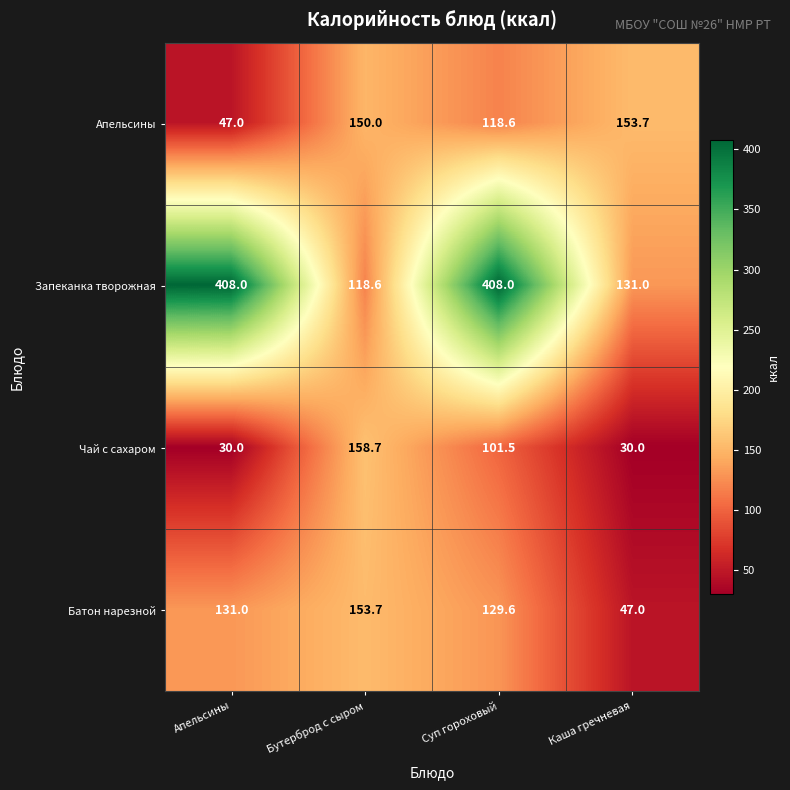

Count the number of categories in the chart.

4